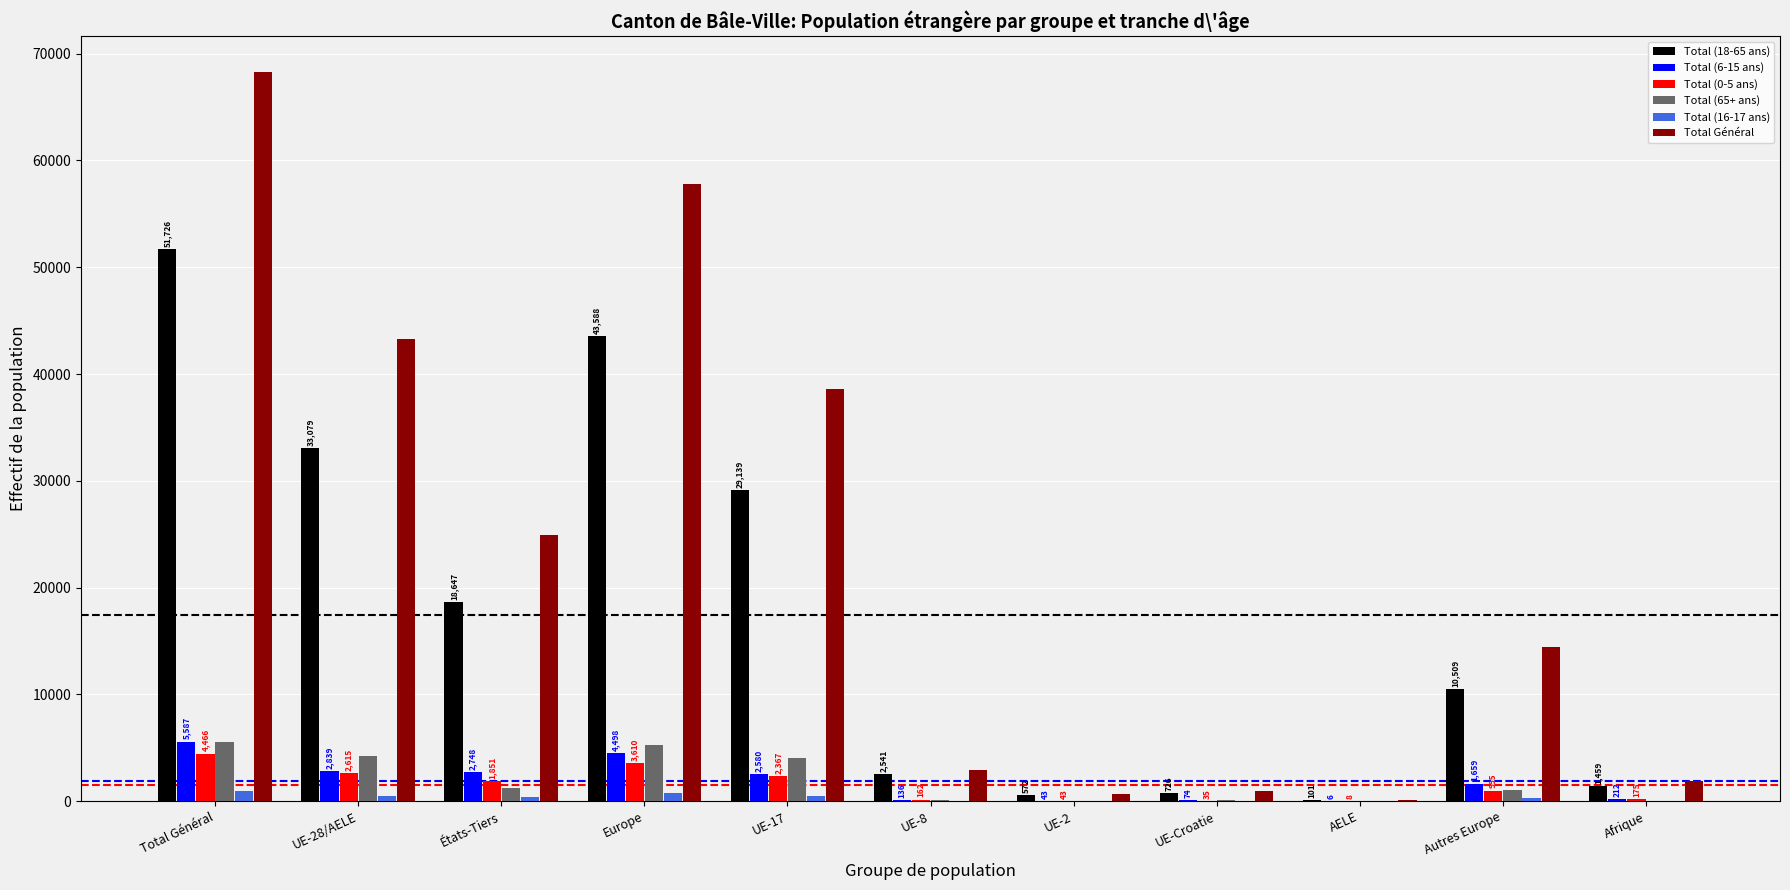

What is the sum of the Total (65+ ans) values at UE-8 and UE-17?

4166